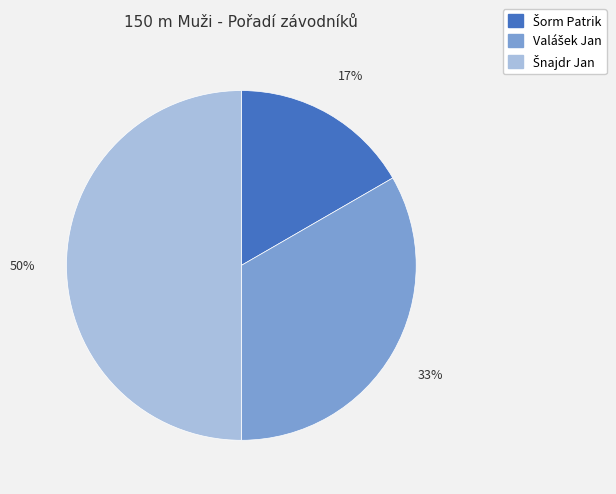

To the nearest percent, what is the average slice percentage?

33%